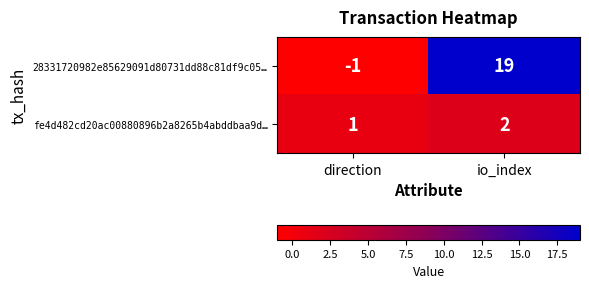

Rank the series by their average value, from highest to lowest.

28331720982e85629091d80731dd88c81df9c05…, fe4d482cd20ac00880896b2a8265b4abddbaa9d…